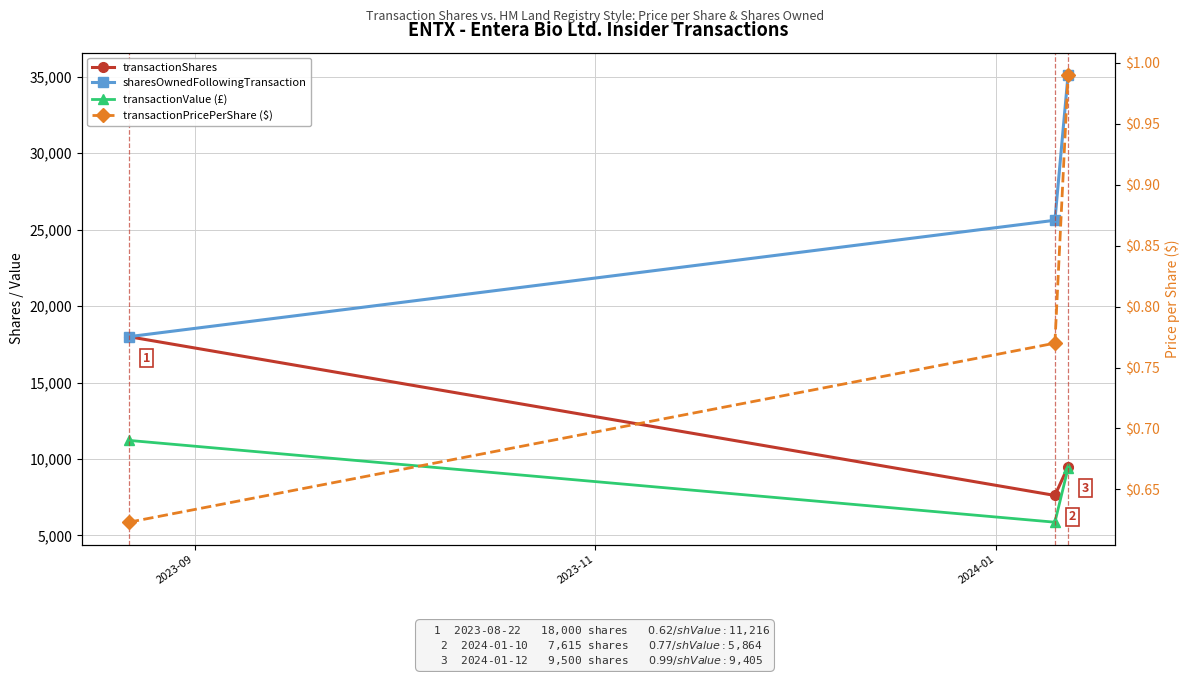

Reading right to left, extract all data points from this chart.

transactionShares: 9500.0	7615.0	18000.0
sharesOwnedFollowingTransaction: 35115.0	25615.0	18000.0
transactionValue (£): 9405.0	5864.0	11216.0
transactionPricePerShare ($): 1.0	0.8	0.6